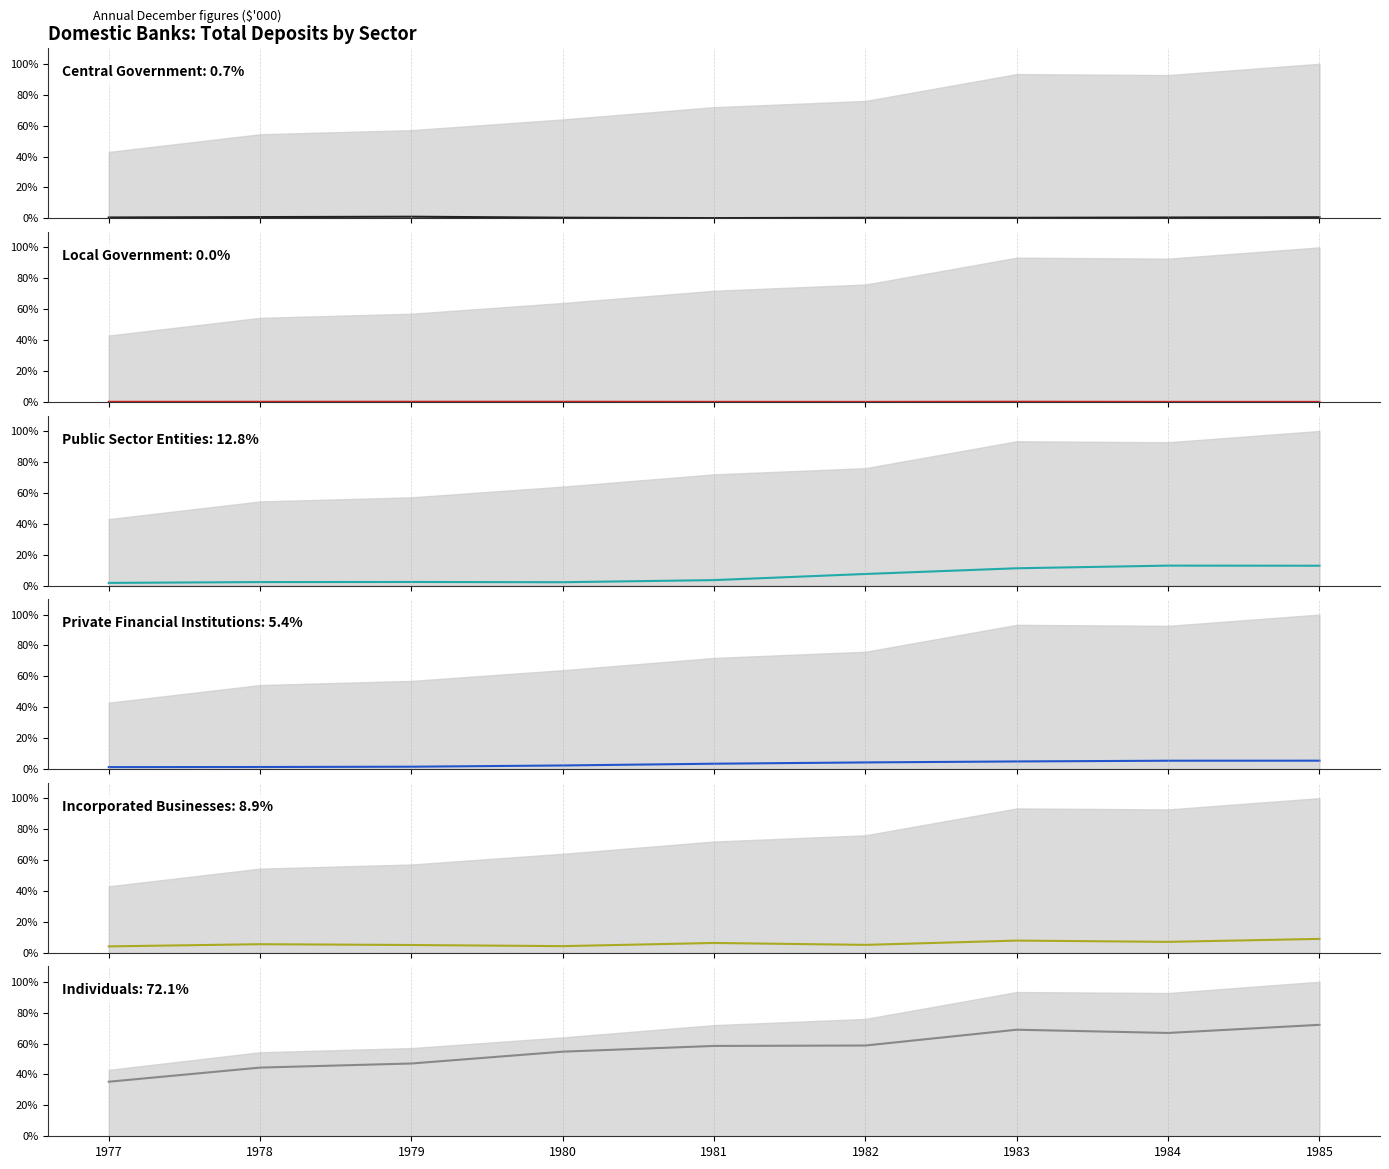

Where is the first local minimum for Incorporated Businesses?

1980